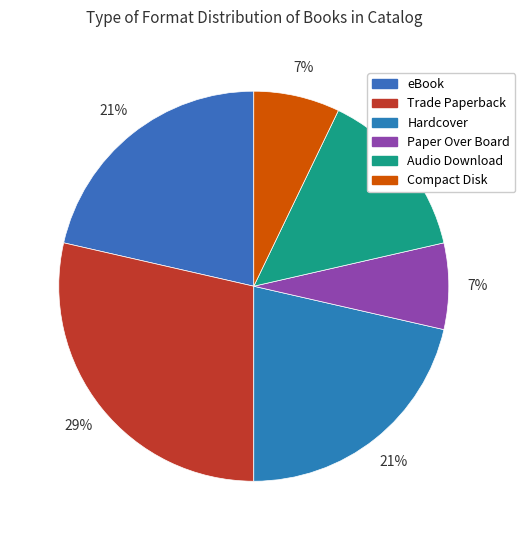

How much of the chart is everything except Trade Paperback?

71.4%